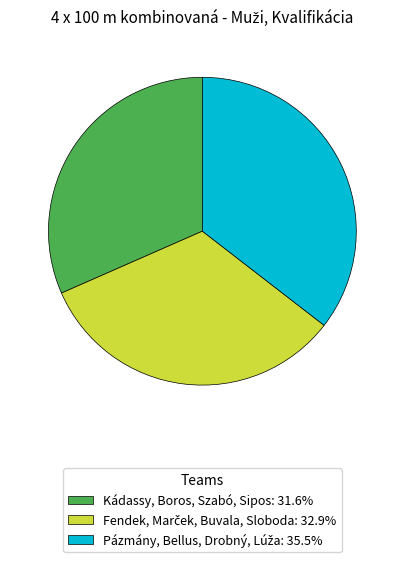

Is Kádassy, Boros, Szabó, Sipos: 31.6% the majority of the pie?

No